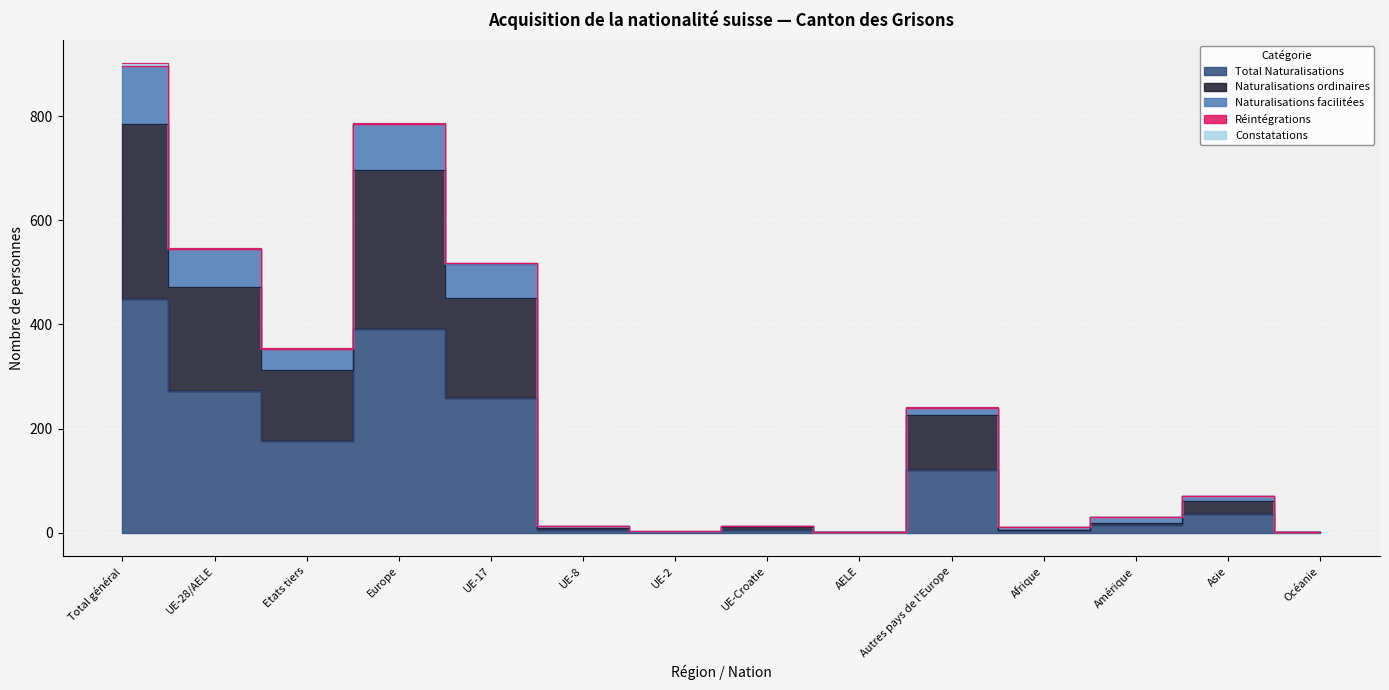

True or false: Total Naturalisations has a value of 15 at Amérique.

True